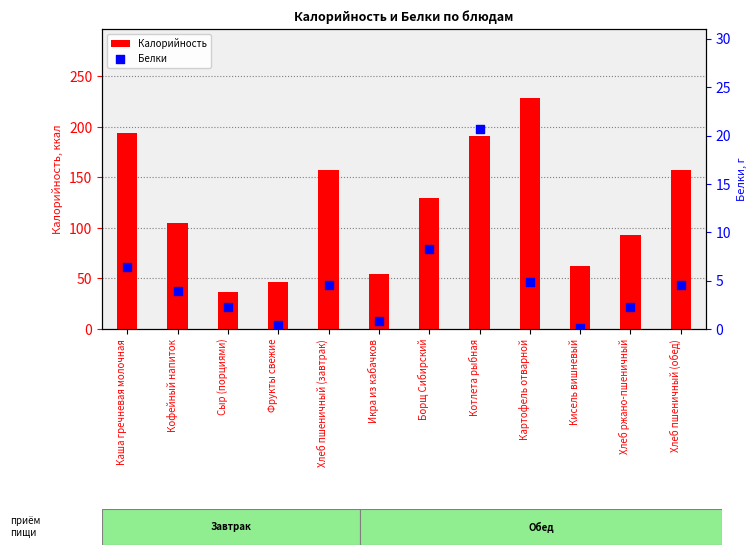

Is the value of Белки at Хлеб пшеничный (обед) greater than the value of Калорийность at Борщ Сибирский?

No